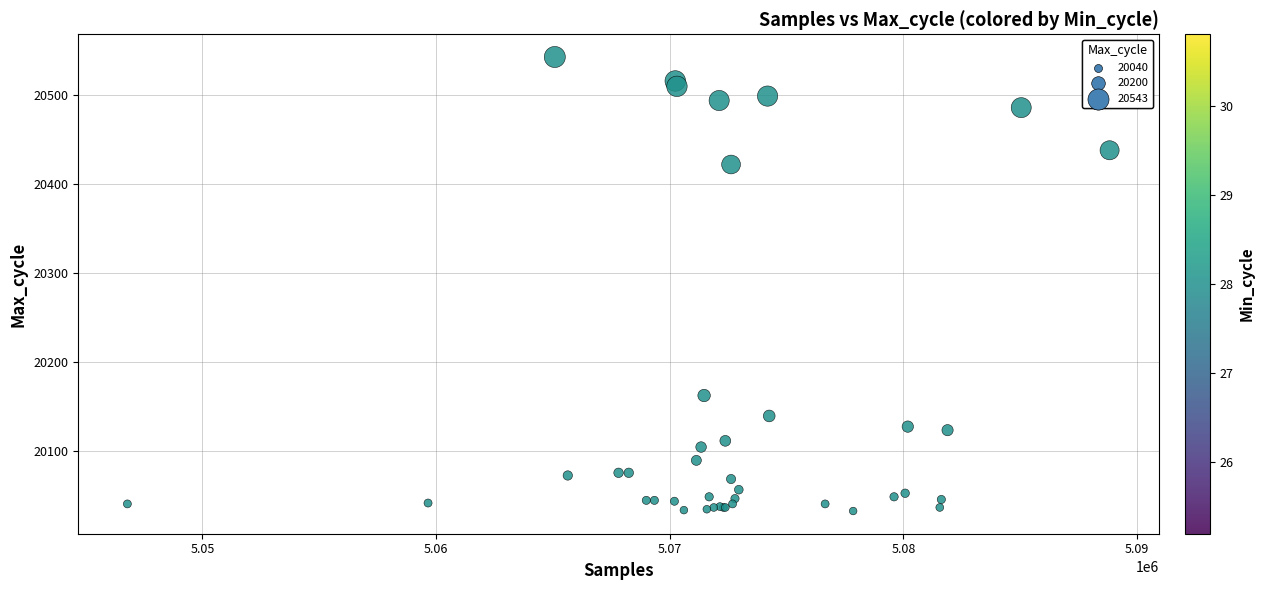

What Y value in the scatter plot is closest to 20287?

20162